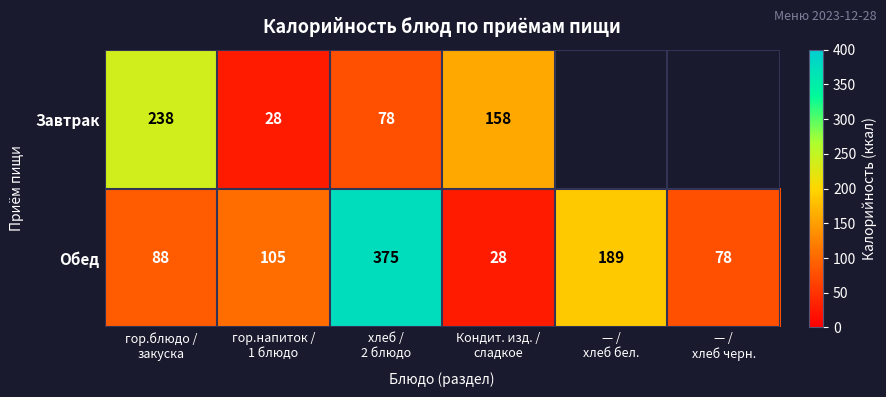

What is the difference between the maximum and second lowest values in the Обед series?

297